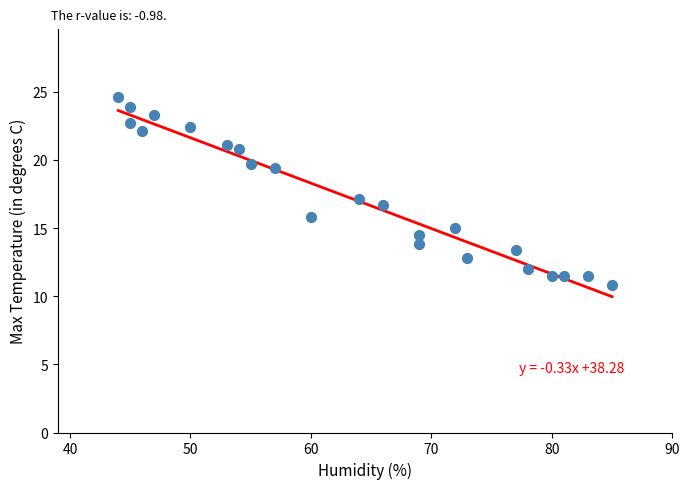

What is the range of Y values (max minus min)?

13.8